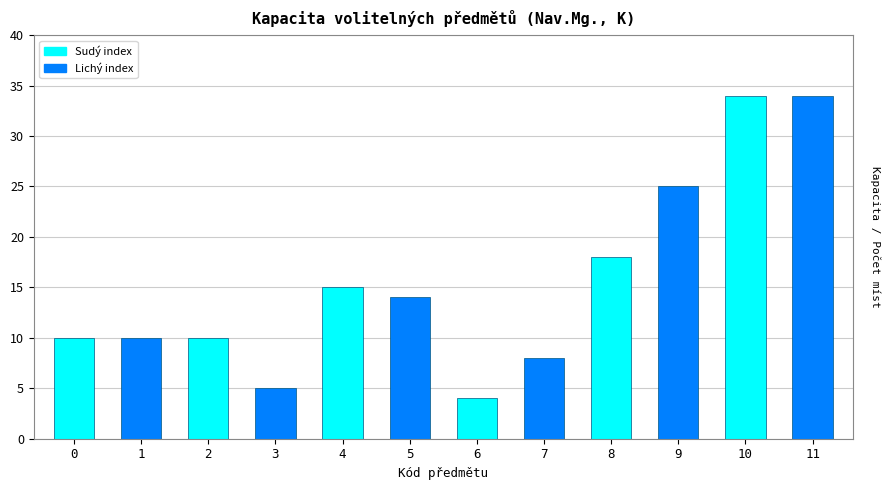

Where is the data nearest to the value 19?

8